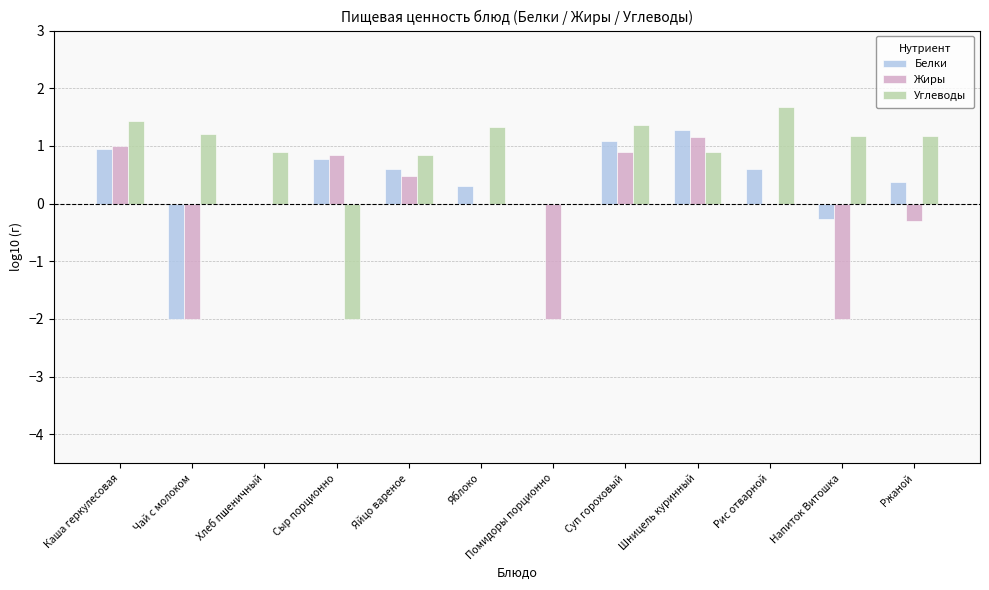

What is the average value of the Жиры series?

-0.2